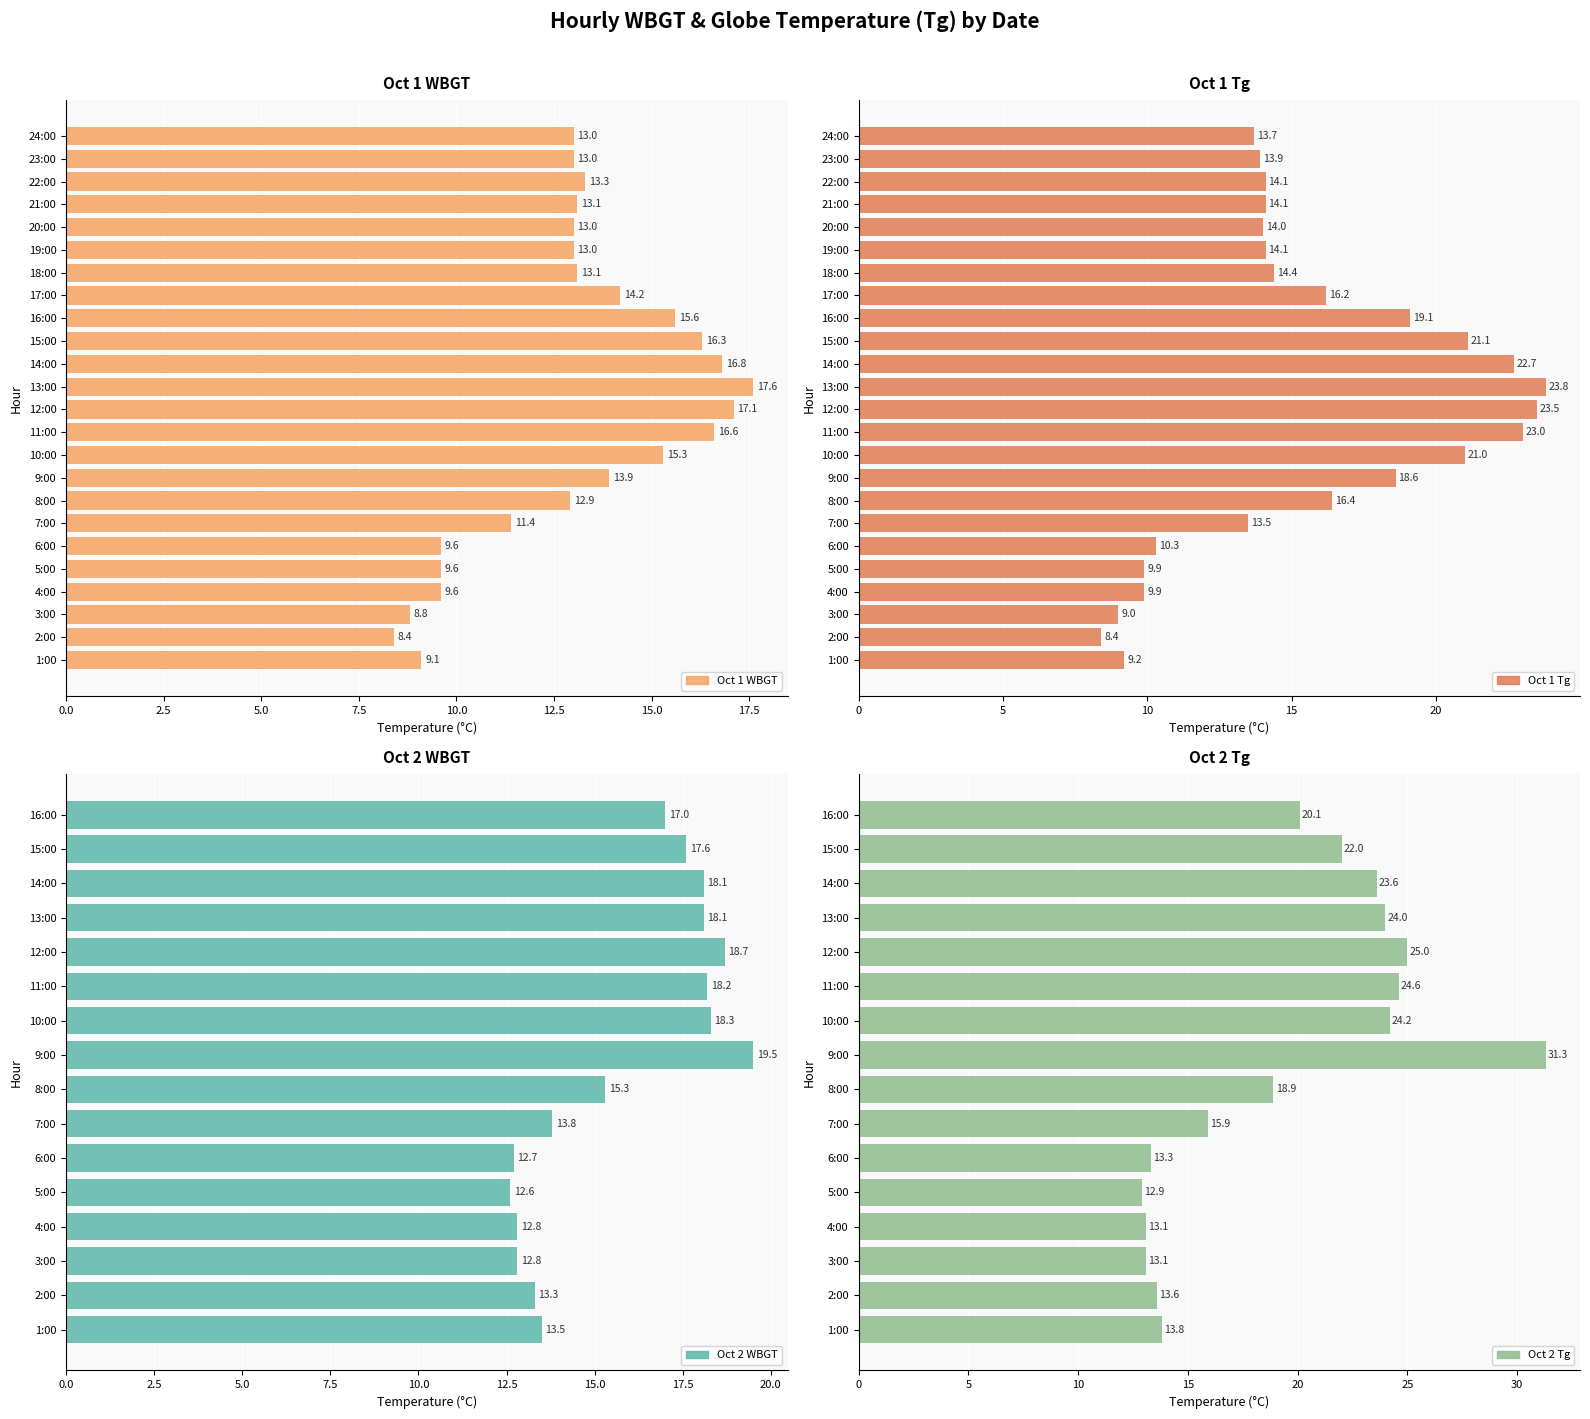

Between 17:00 and 21:00, which is larger?

17:00